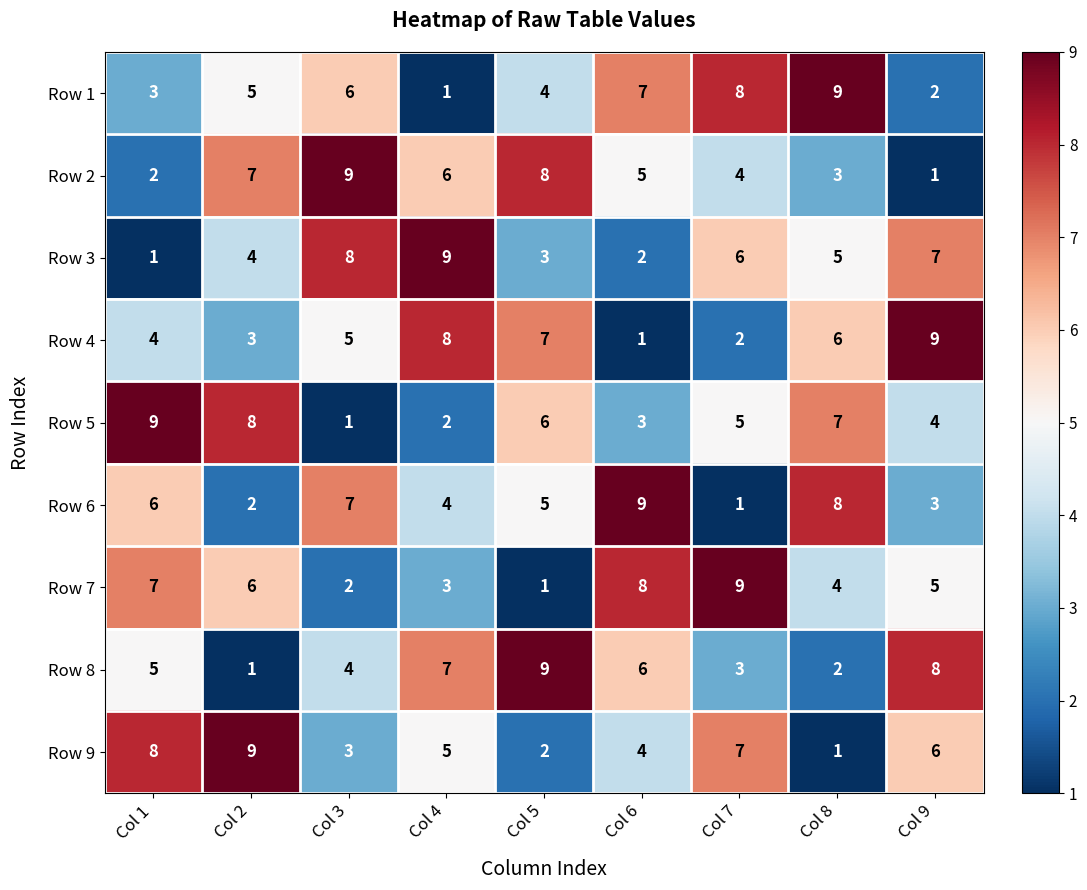

The value of Row 3 at Col 1 is 1. True or false?

True